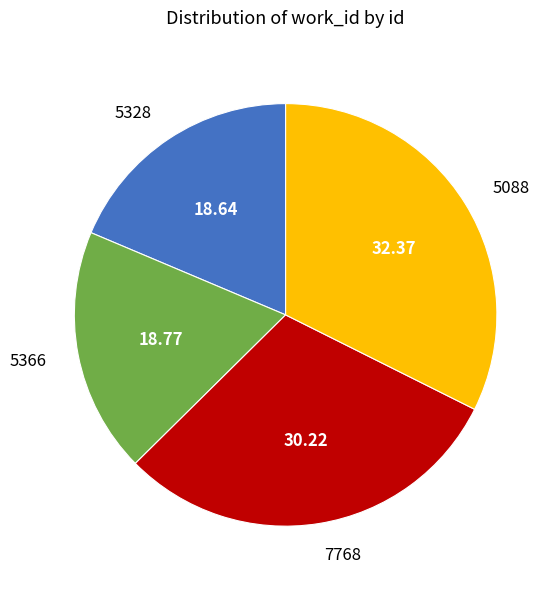

Do 5328 and 5366 together represent more than half of the pie?

No